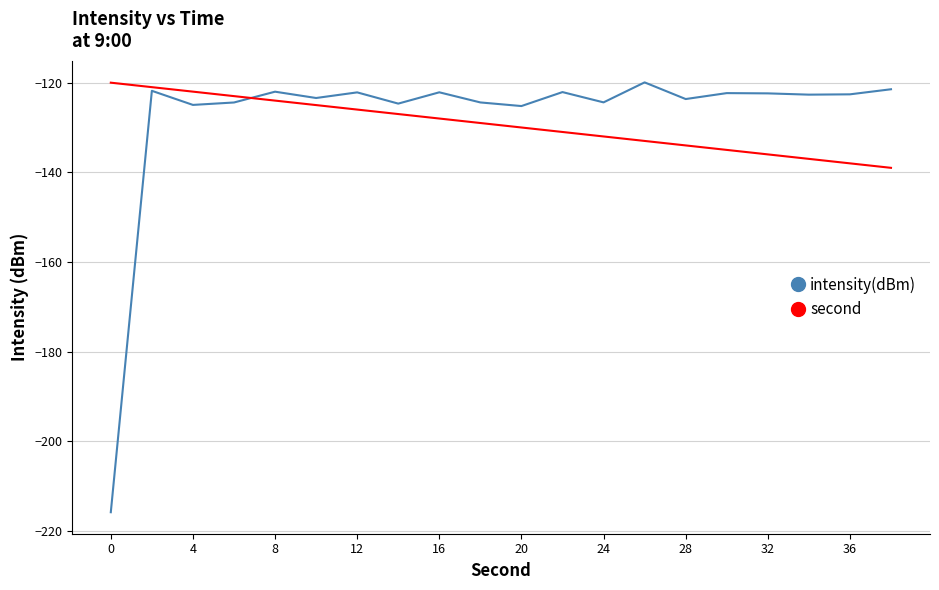

How many lines are shown in the chart?

2